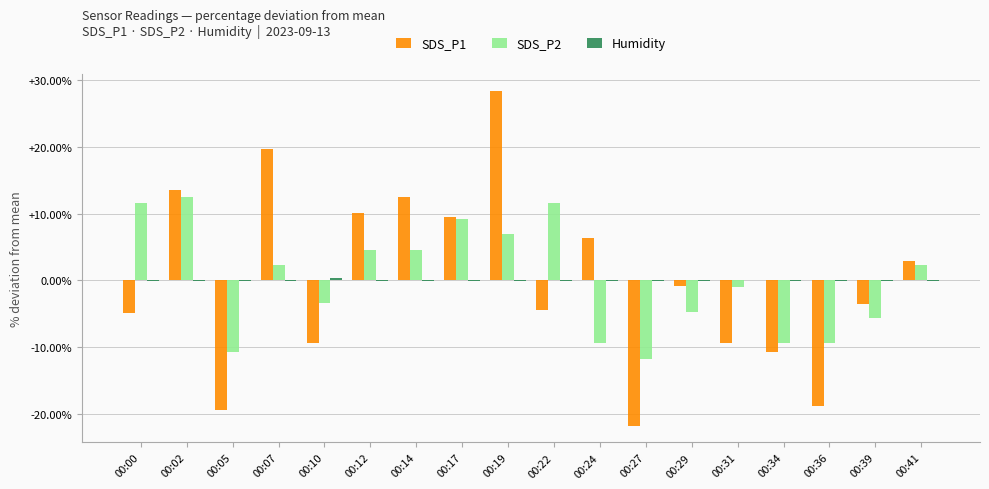

Is the value of SDS_P2 at 00:22 greater than the value of SDS_P1 at 00:34?

Yes